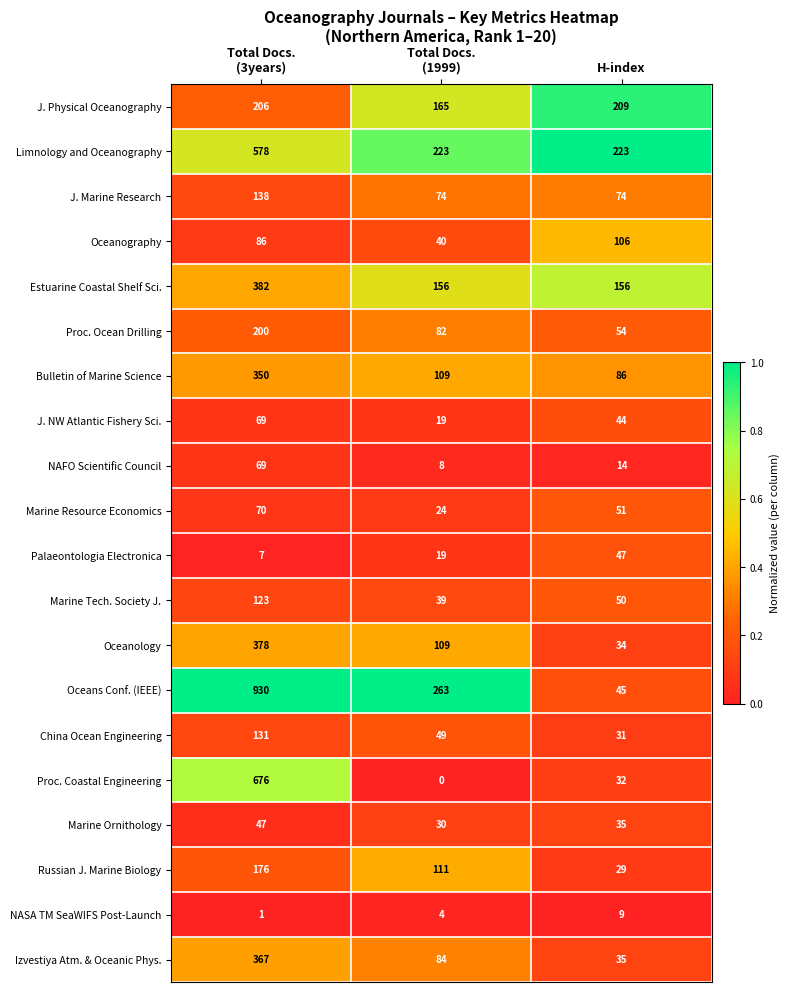

Which series changed the most between Total Docs.
(3years) and H-index?

Oceans Conf. (IEEE)